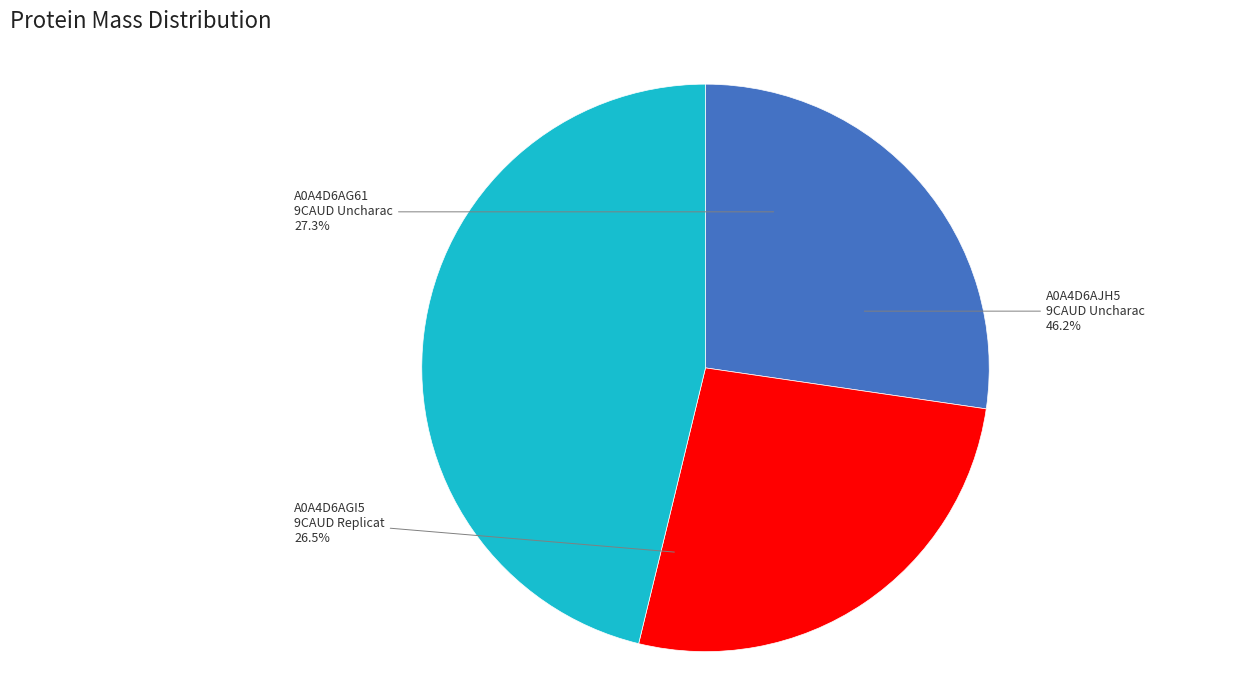

How many segments does this pie chart have?

3